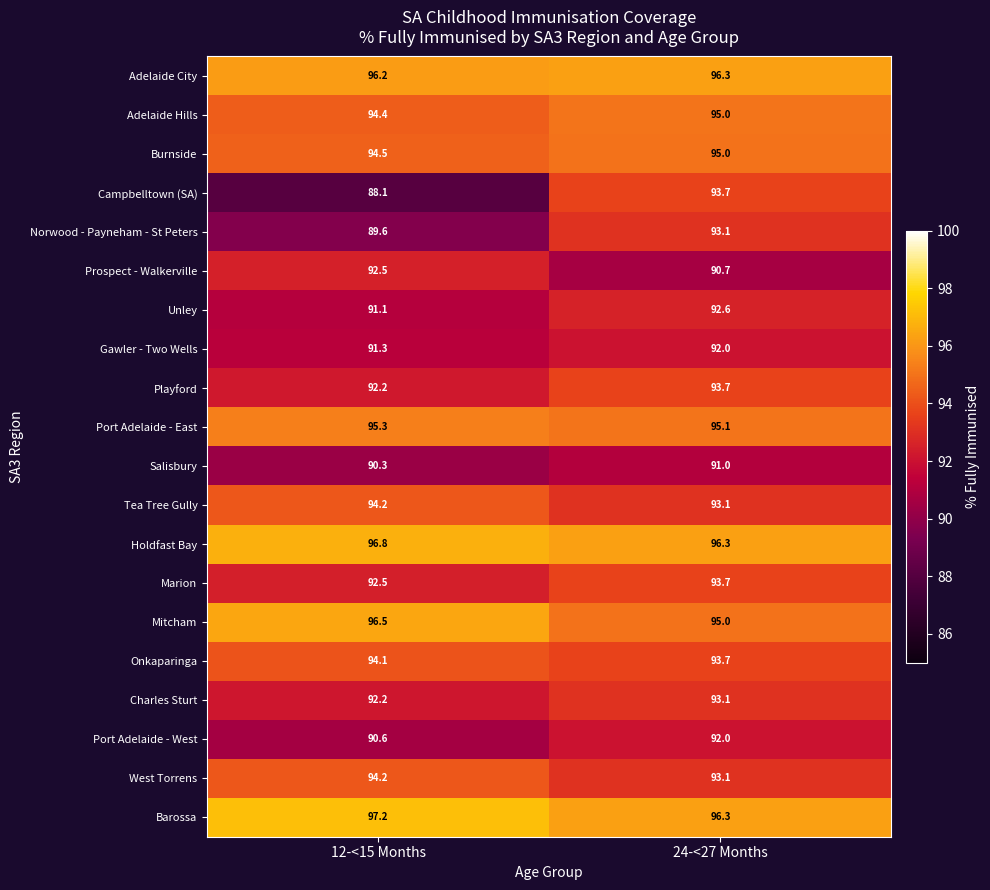

What is the approximate value of Tea Tree Gully at 24-<27 Months?

93.1